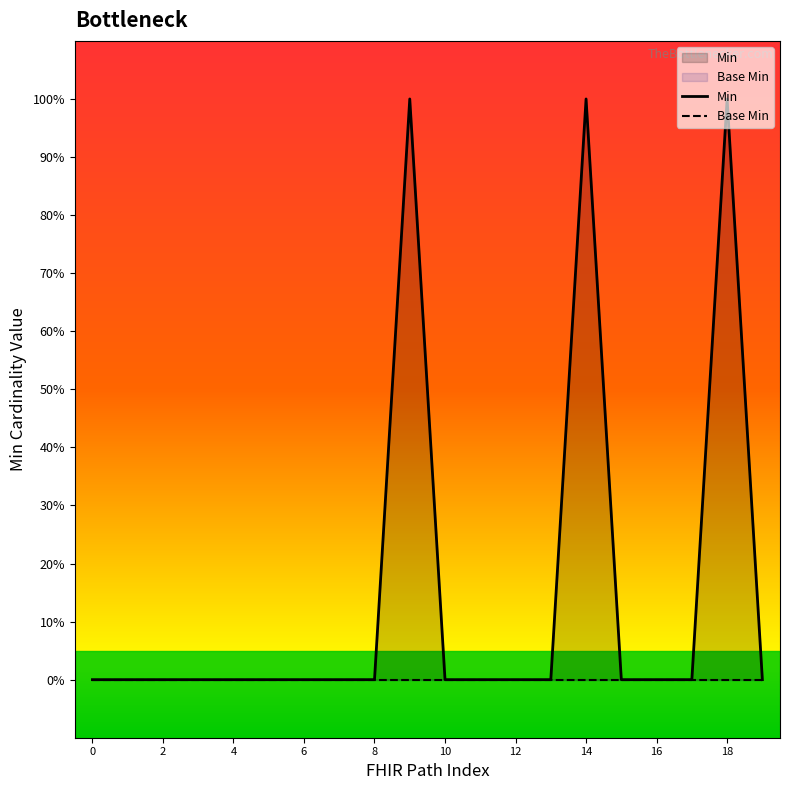

Does the chart display data point markers on the line(s)?

No